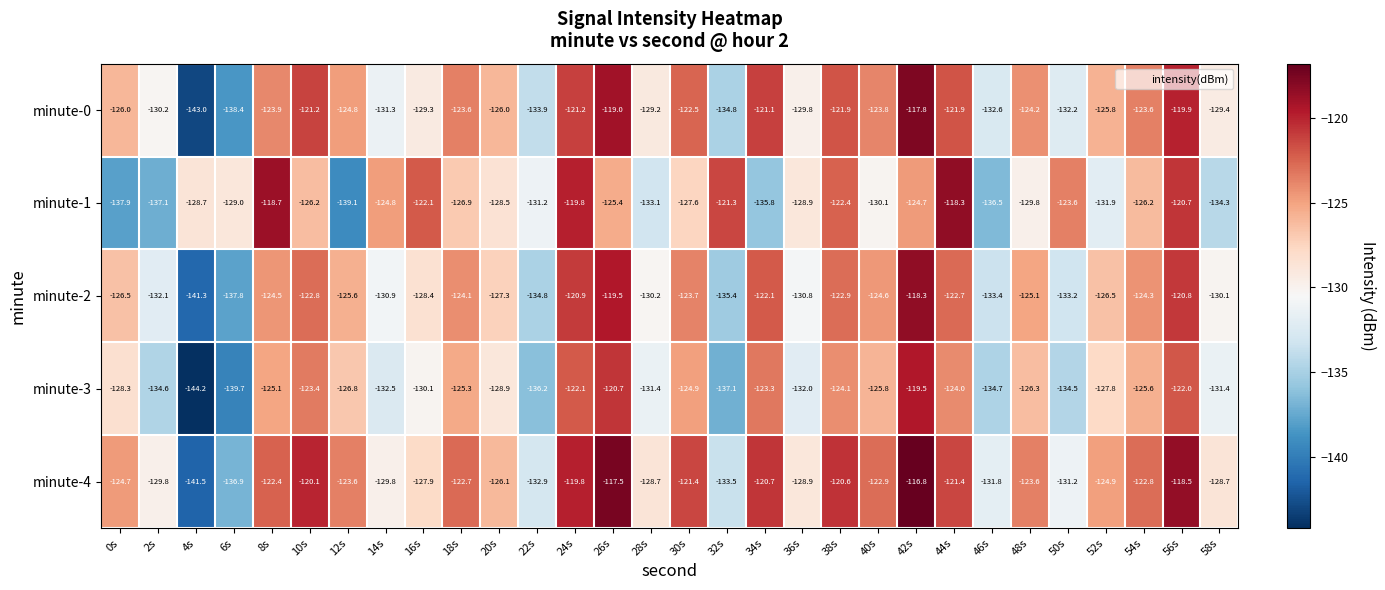

What is the maximum value for minute-3?

-119.5